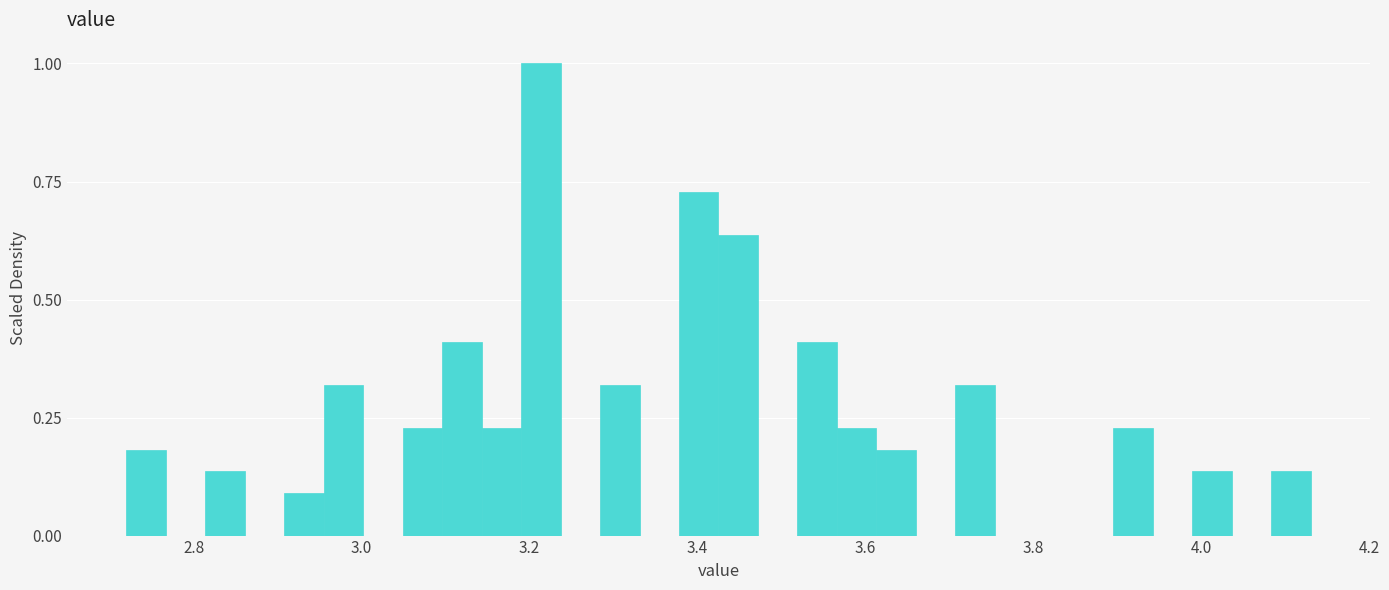

Around what value on the x-axis is the tallest bar? Give the approximate position of its centre, as read against the axis.

3.22